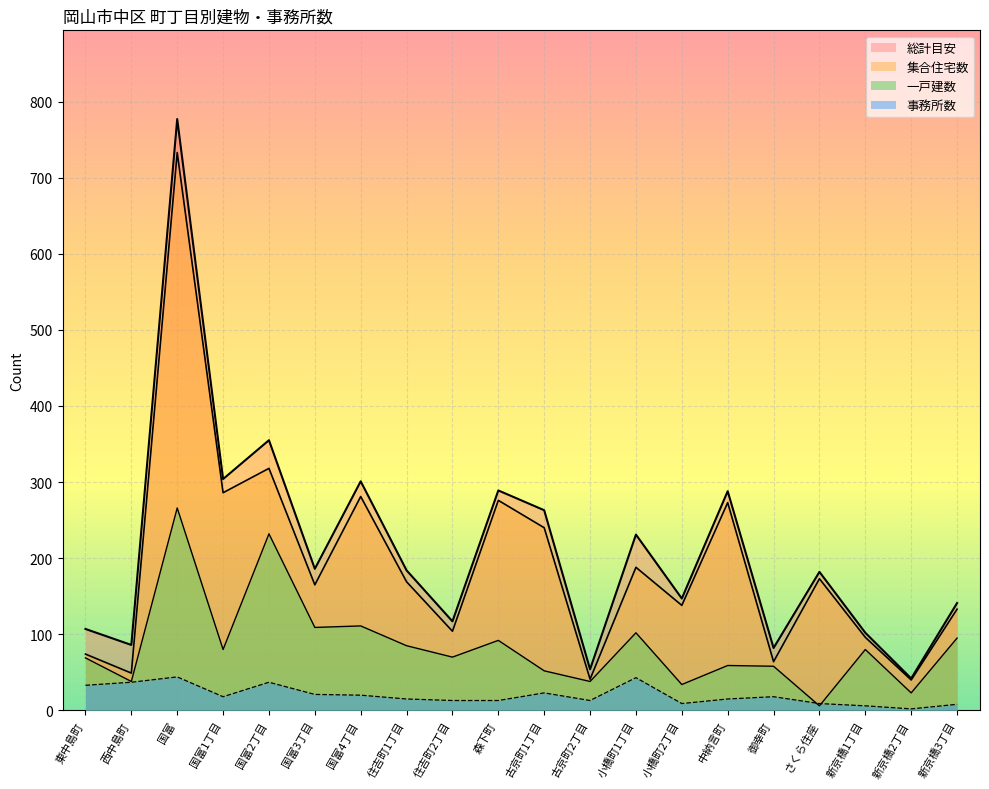

Between which two adjacent categories do 一戸建数 and 事務所数 first intersect?

御幸町 and さくら住座